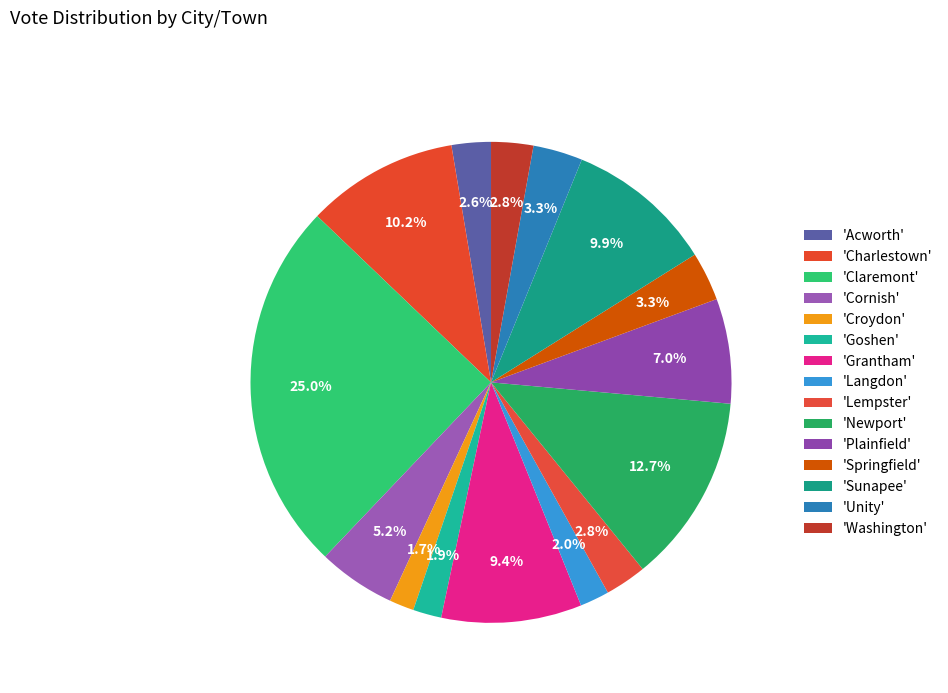

Rank the categories by value from highest to lowest.

Claremont, Newport, Charlestown, Sunapee, Grantham, Plainfield, Cornish, Unity, Springfield, Washington, Lempster, Acworth, Langdon, Goshen, Croydon